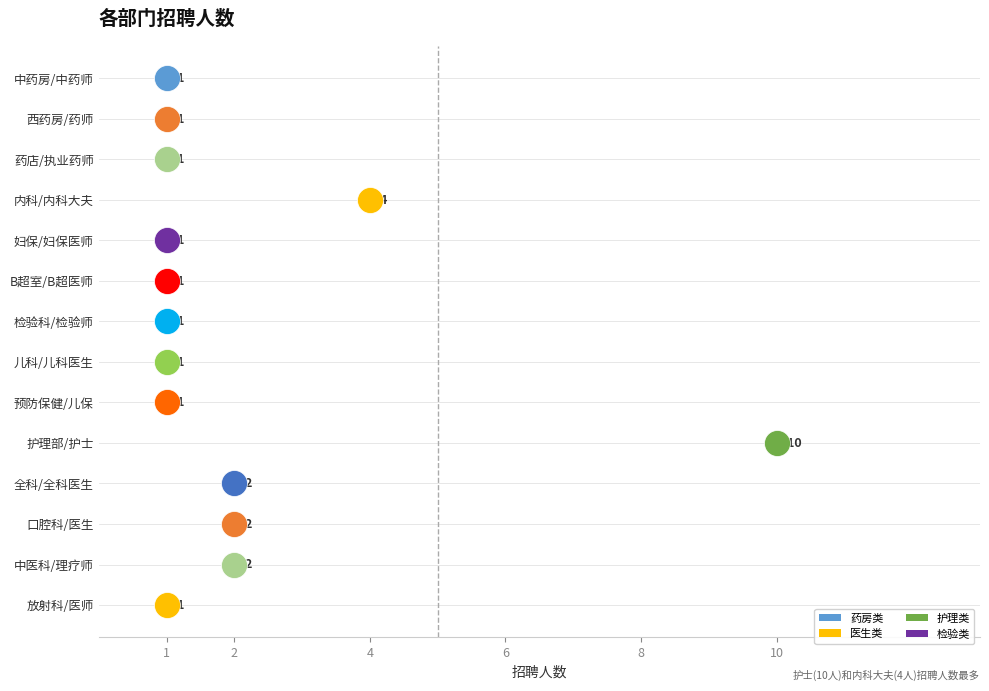

What is the change in value from 内科/内科大夫 to 全科/全科医生?

-2